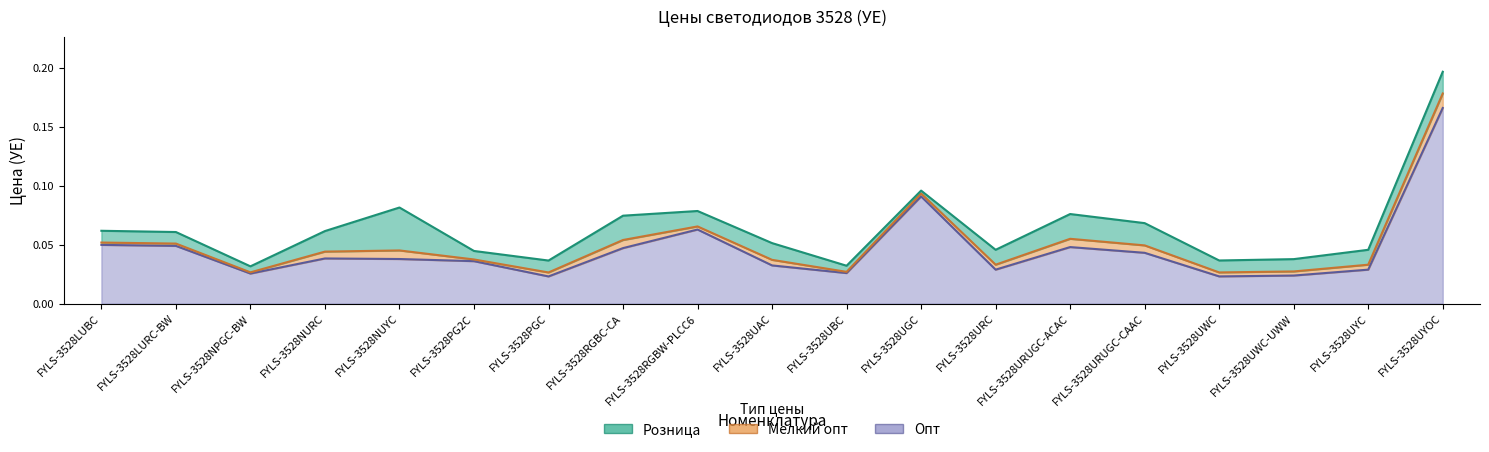

What is the total value across all series at FYLS-3528LUBC?

0.2